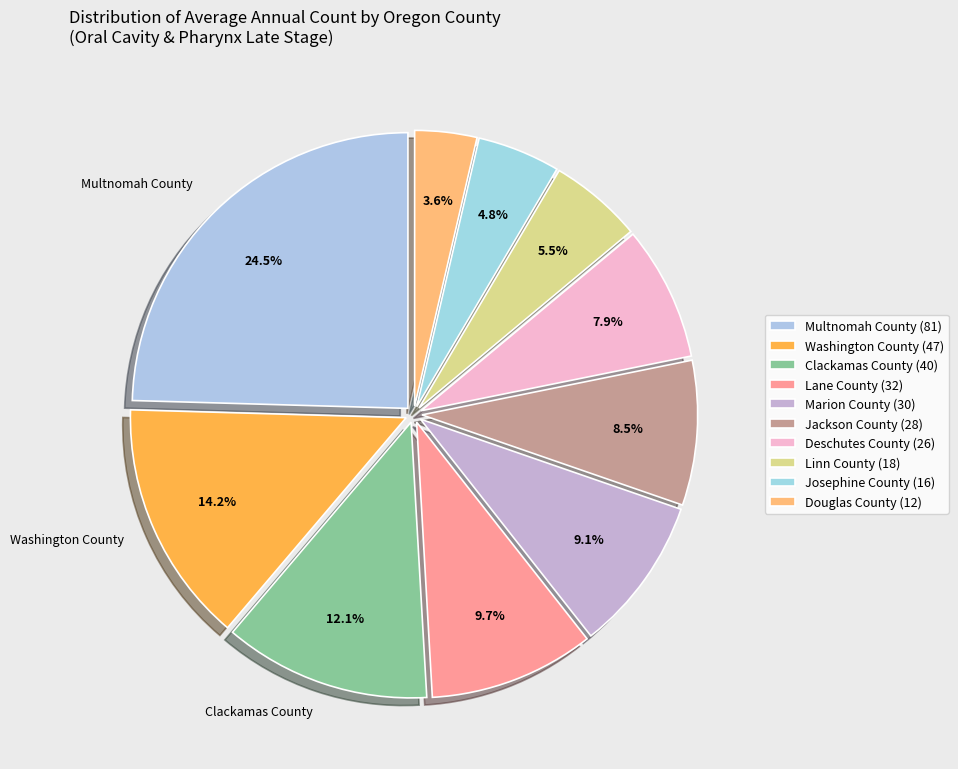

How many slices are in this pie chart?

10